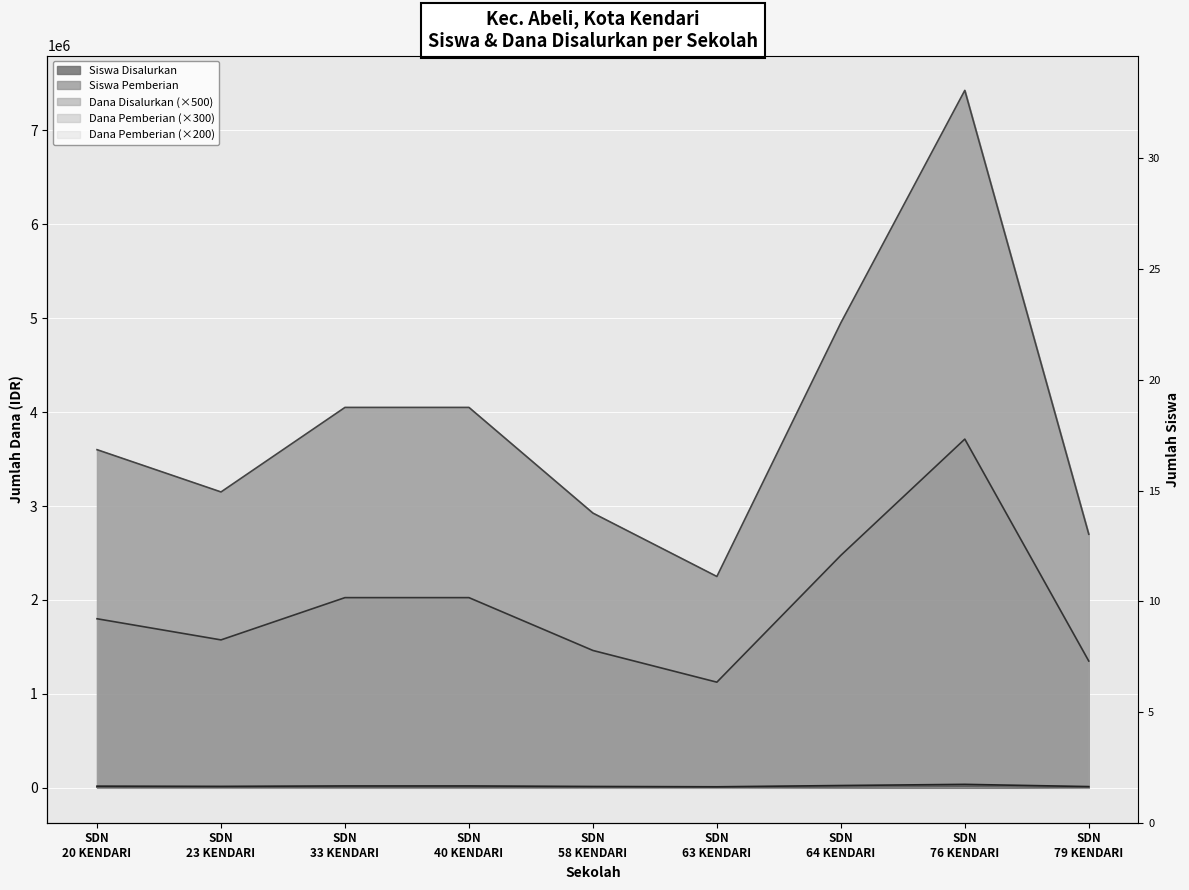

True or false: Siswa Pemberian has more than 0 interior local peaks.

True